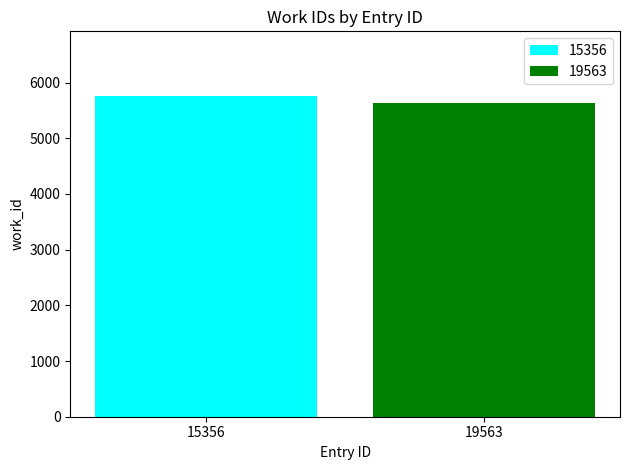

Is it true that the value at 19563 is 7441?

False